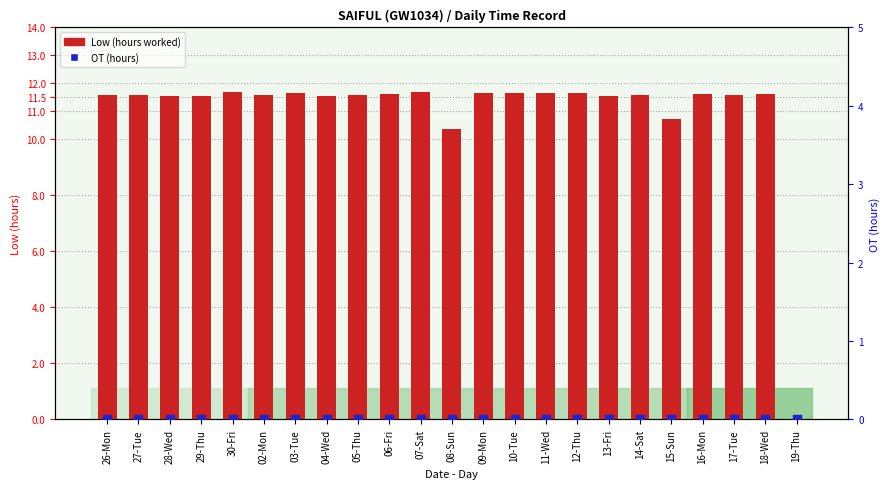

Which series has the widest spread of Y values?

Low (hours worked)